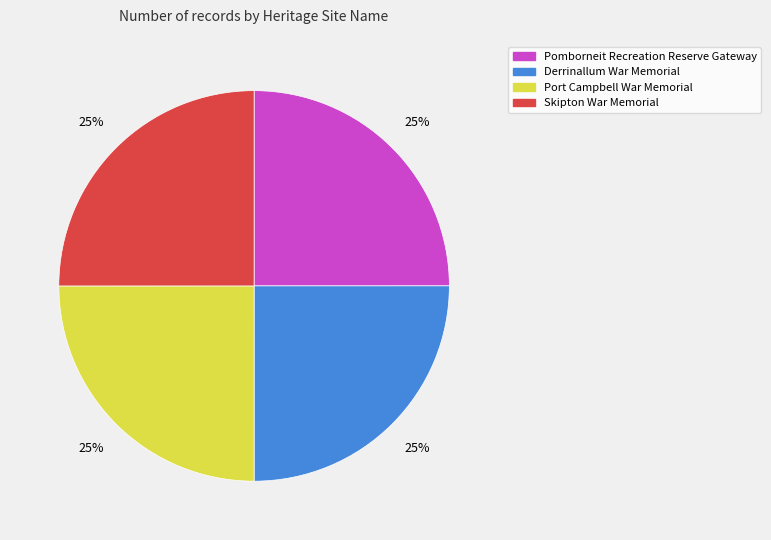

To the nearest percent, what percentage of the pie is Derrinallum War Memorial?

25%